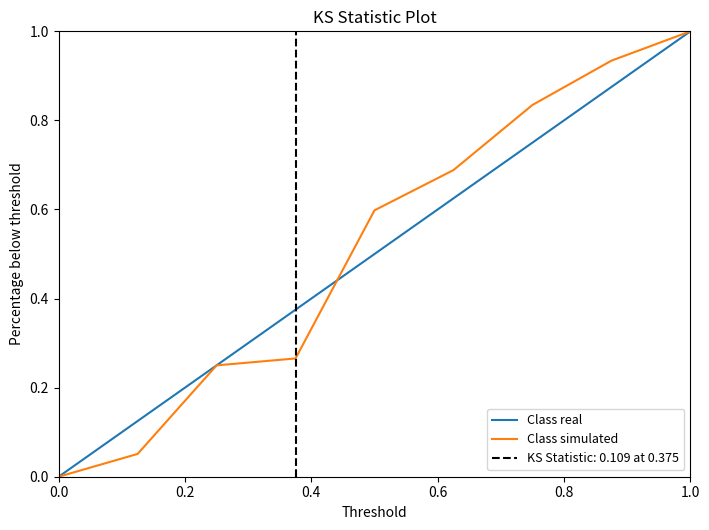

How many values in Class simulated are above zero?

8